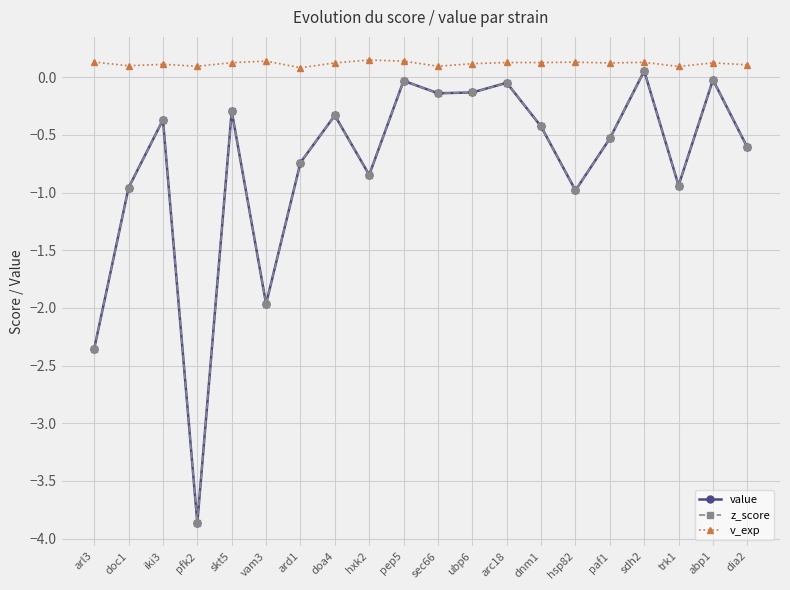

List the series in order of their peak value, highest first.

v_exp, value, z_score